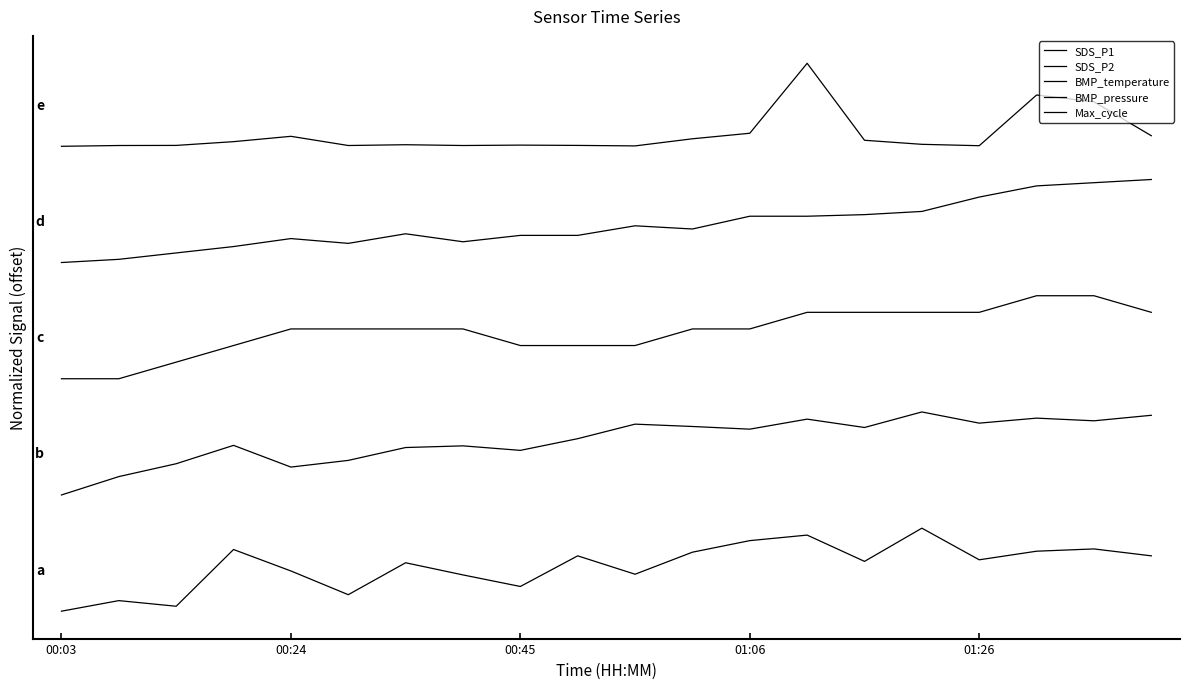

What is the minimum value for BMP_pressure?

4.2